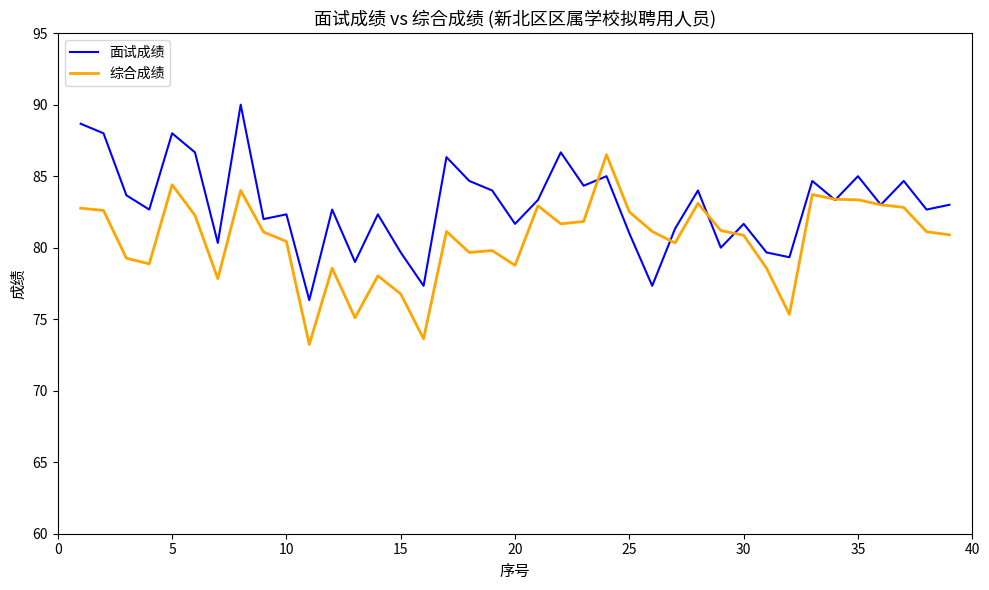

Rank the series by their maximum value, from lowest to highest.

综合成绩, 面试成绩